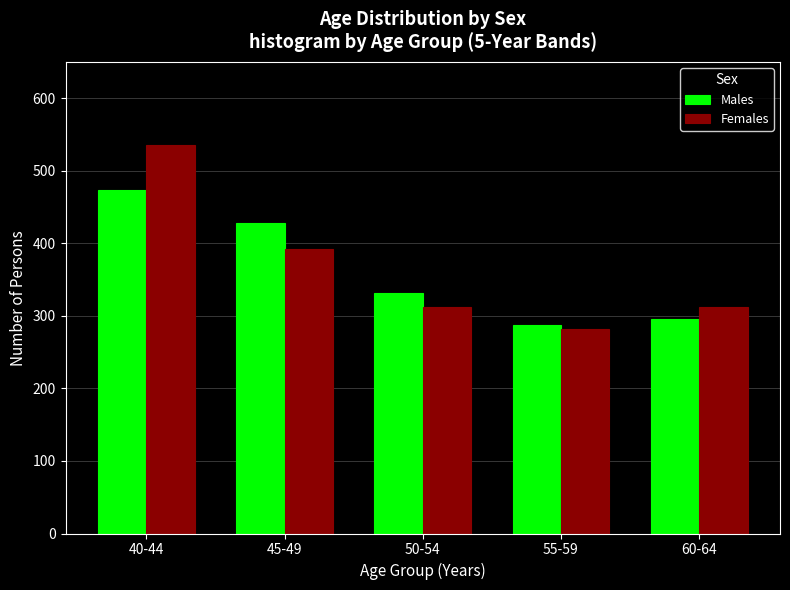

Reading left to right, what are all the values shown in this chart?

Males: 474	428	331	288	296
Females: 535	392	312	282	312